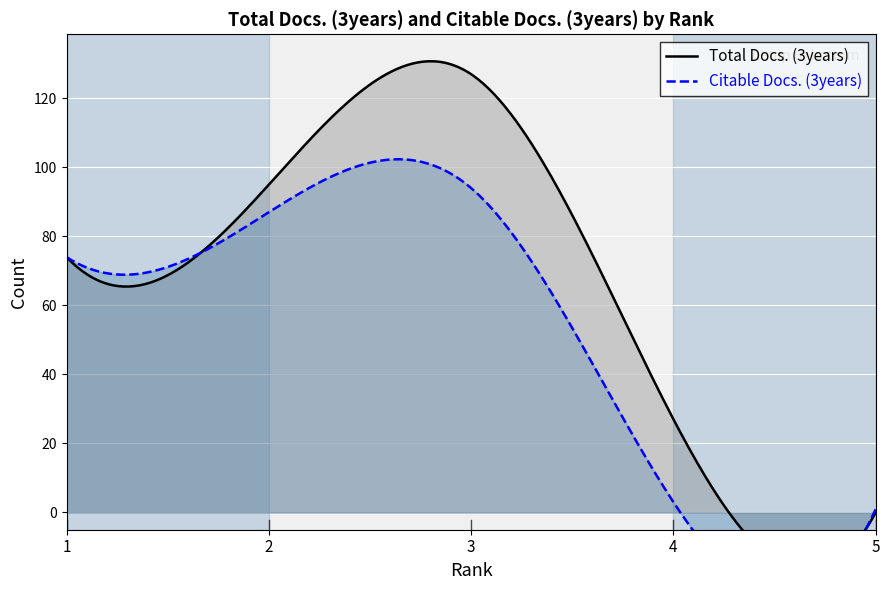

Which has a higher value, 2 or 1?

2